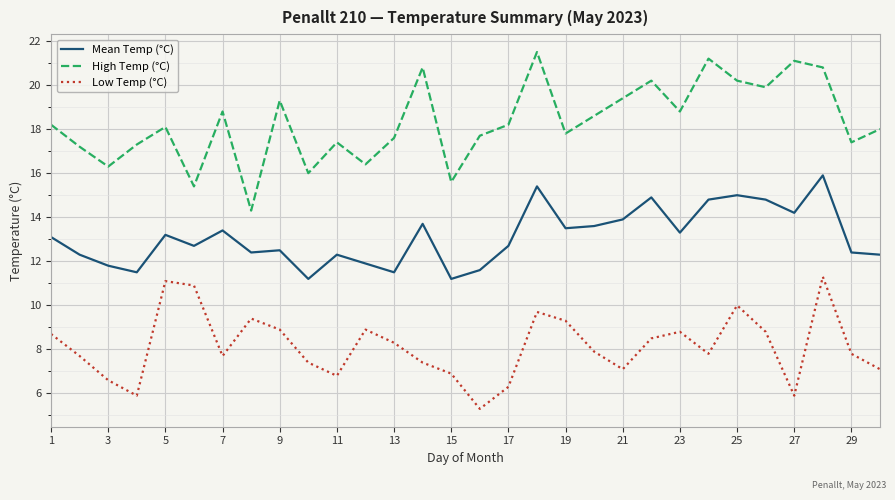

List the series in order of their peak value, highest first.

High Temp (°C), Mean Temp (°C), Low Temp (°C)